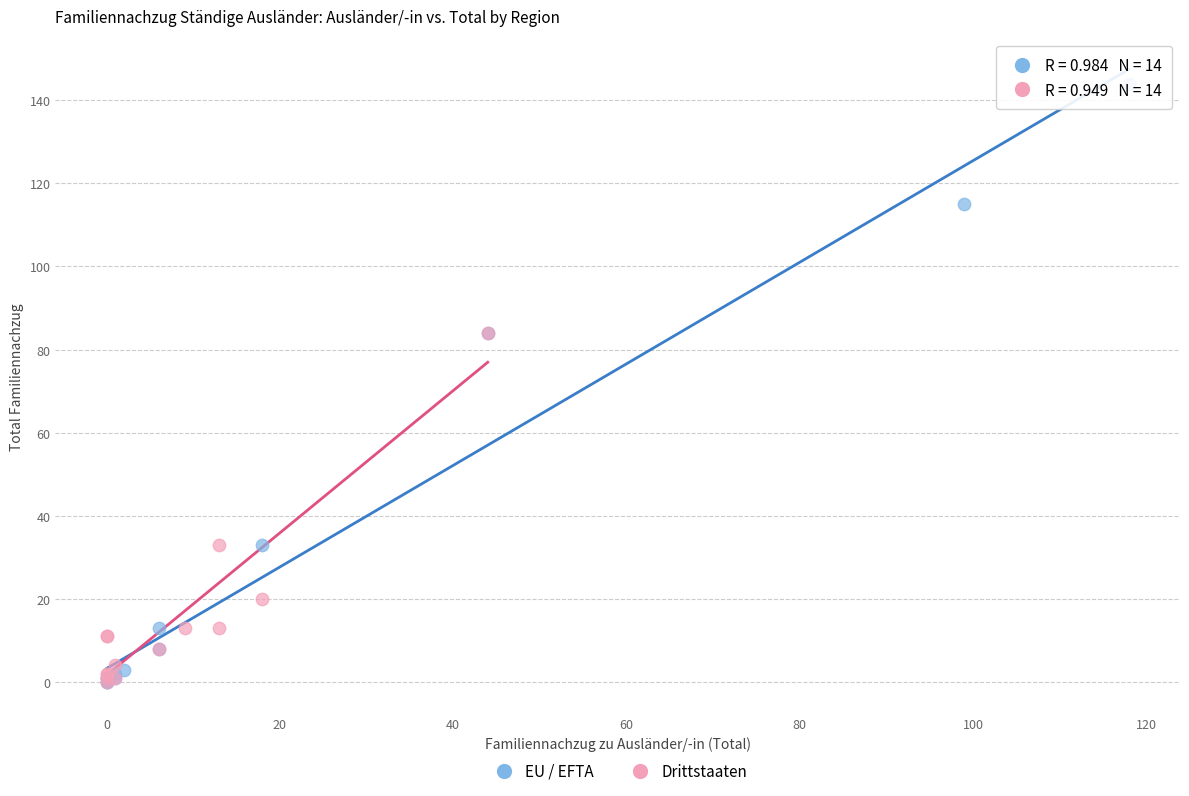

Which series reaches the maximum Y coordinate?

EU / EFTA